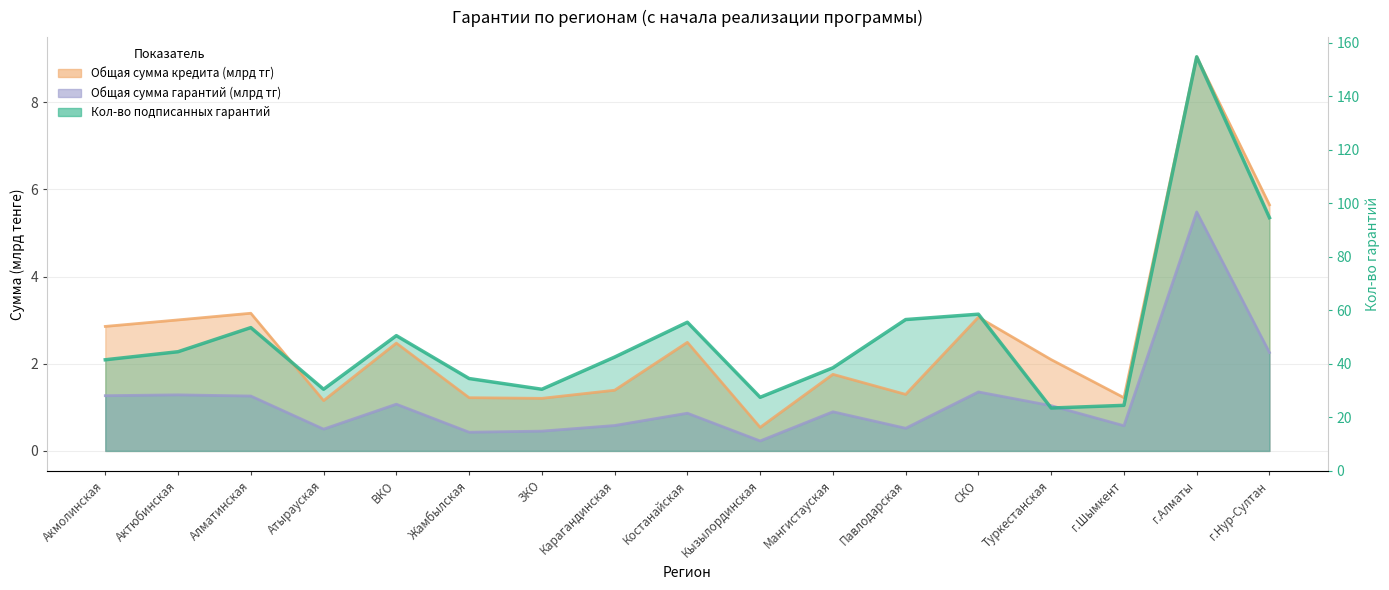

The Общая сумма кредита (млрд тг, всего) series shows 1.2 at Жамбылская. True or false?

True